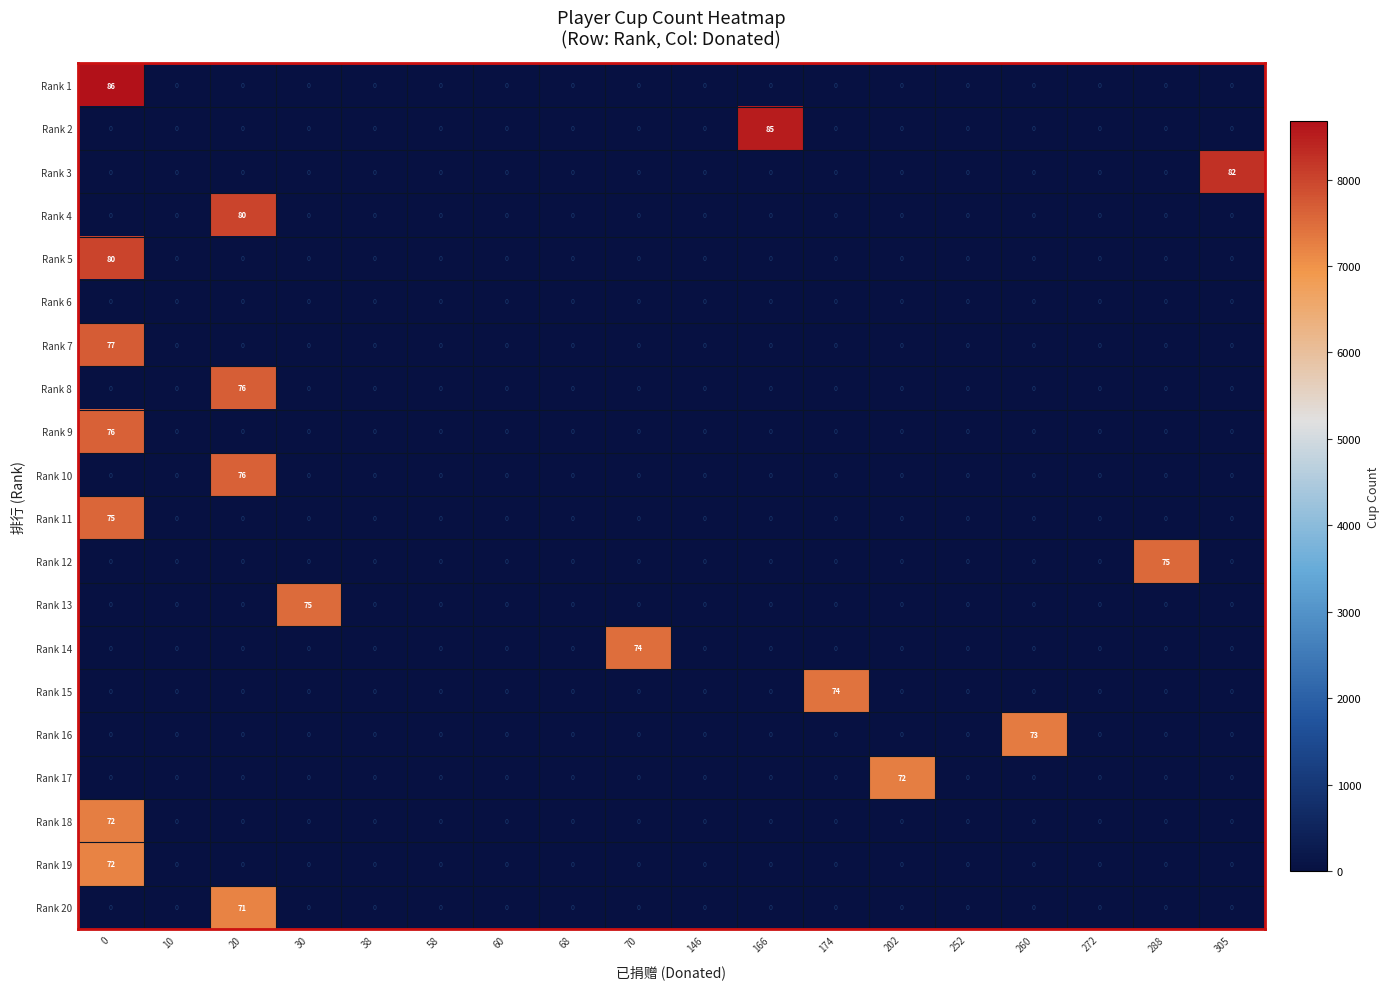

What is the greatest value displayed?

86